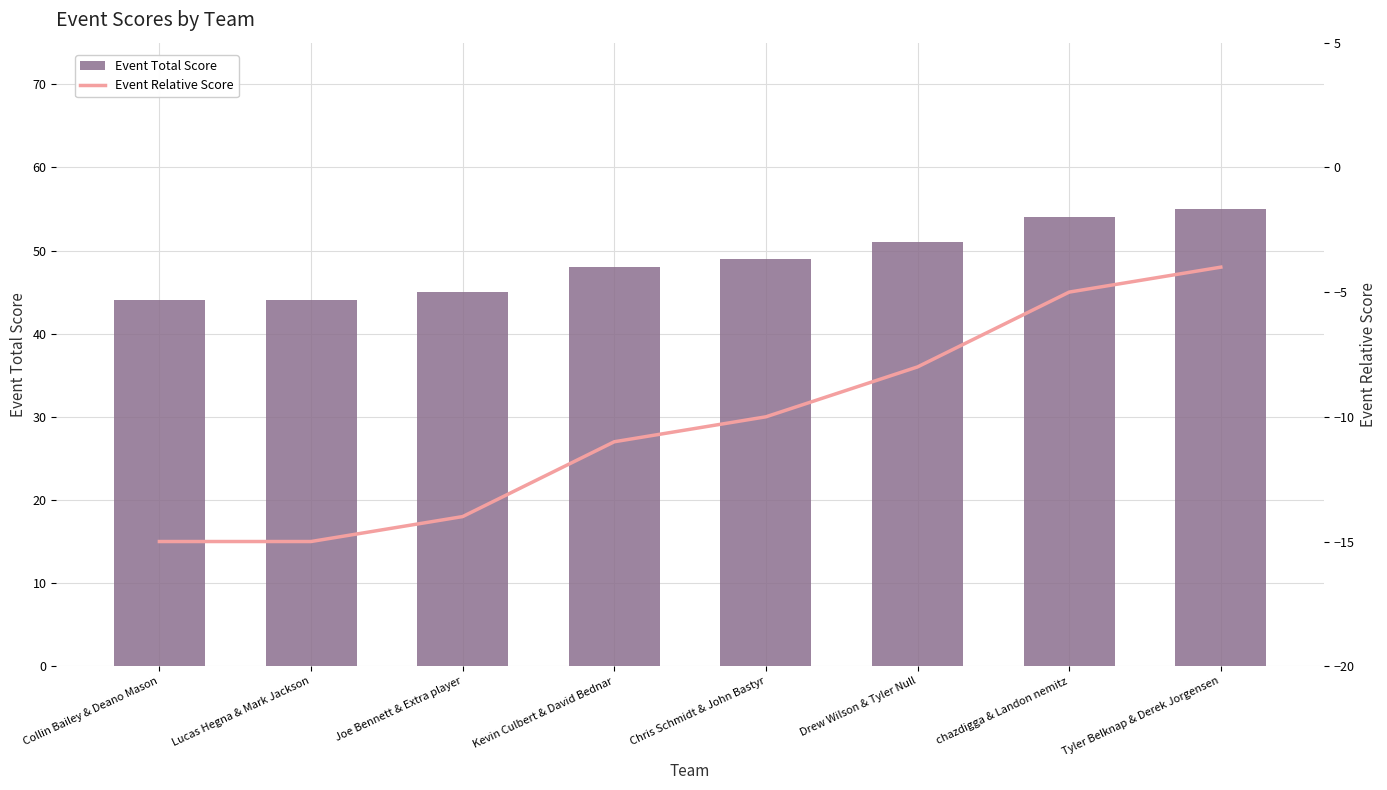

What is the difference between the maximum and minimum values in the Event Relative Score series?

11